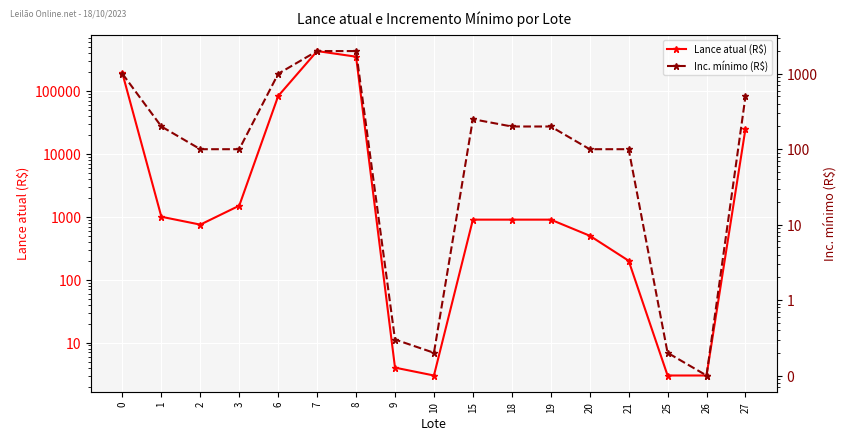

At which category is the sum across all series the highest?

7